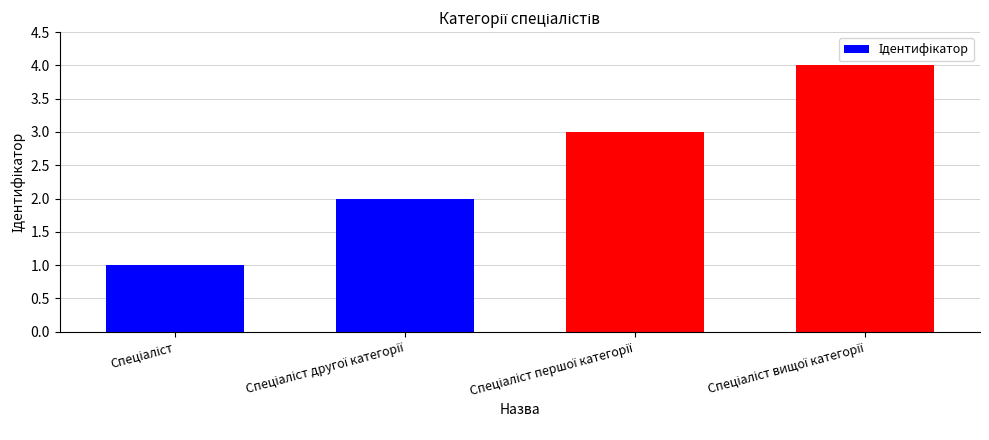

What is the maximum value shown in the chart?

4